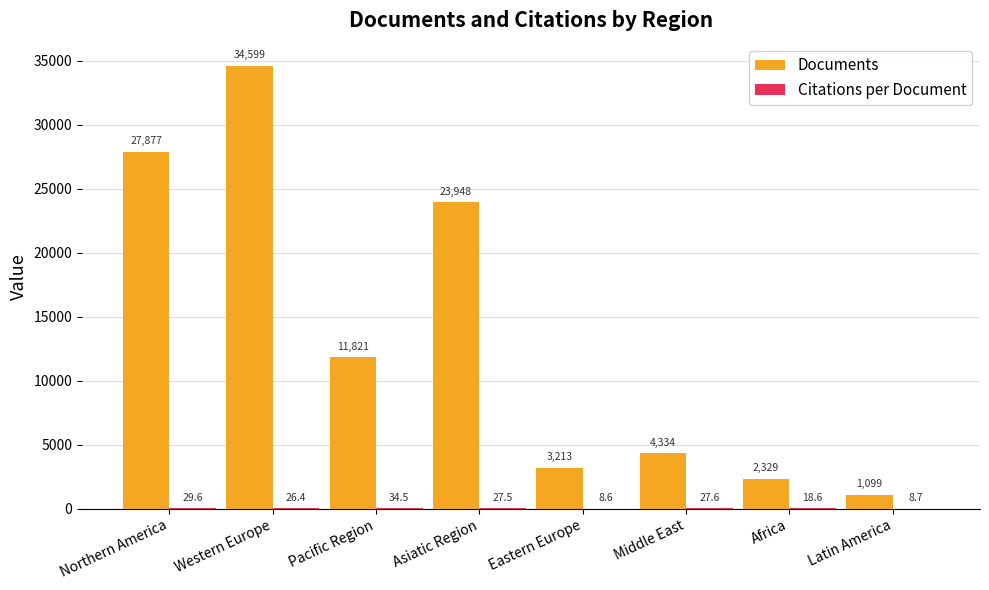

What is the sum of all Documents values?

109220.0